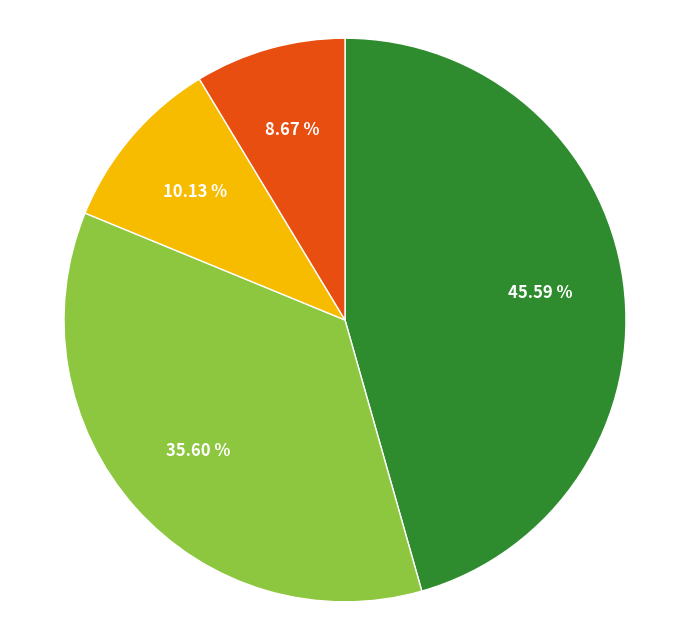

How many segments does this pie chart have?

4